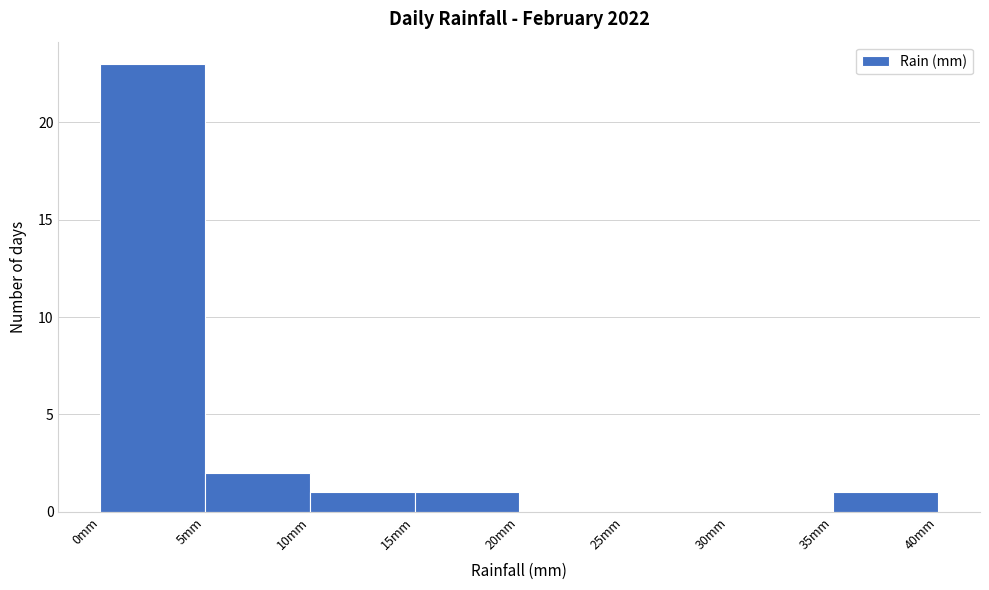

What is the height of the bar covering 35 to 40 on the x-axis? The values are not printed on the chart, so give them approximately, as read against the axis.

1